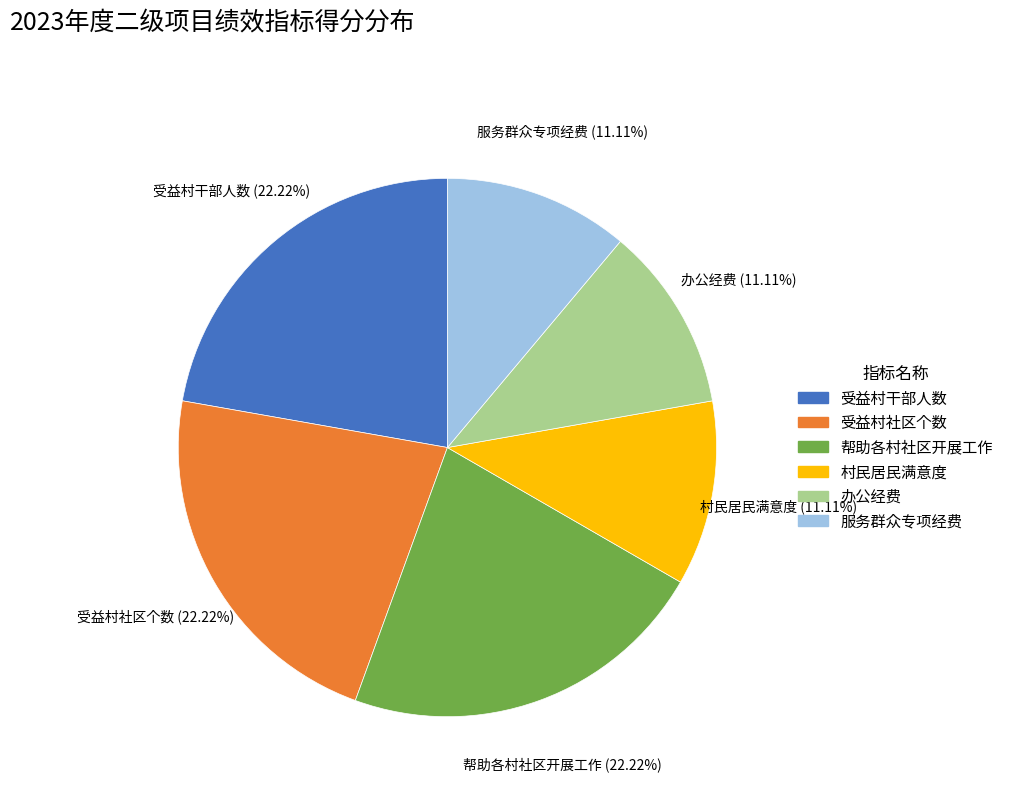

Do 受益村干部人数 and 服务群众专项经费 together represent more than half of the pie?

No